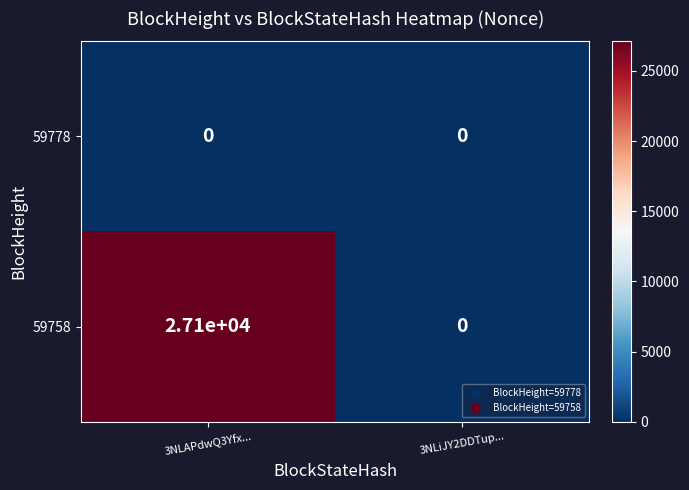

At which category is the sum across all series the highest?

3NLAPdwQ3Yfx...